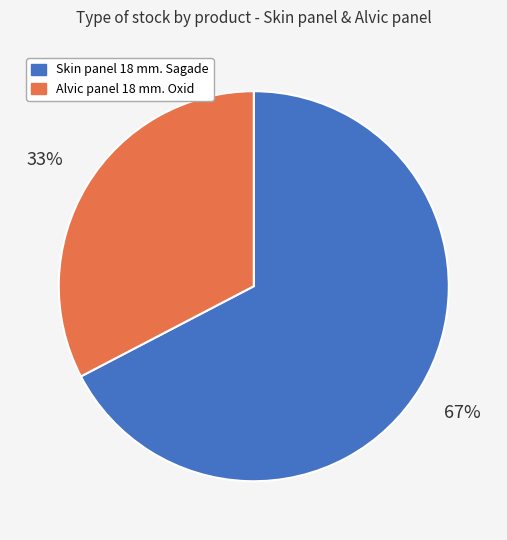

How many segments does this pie chart have?

2